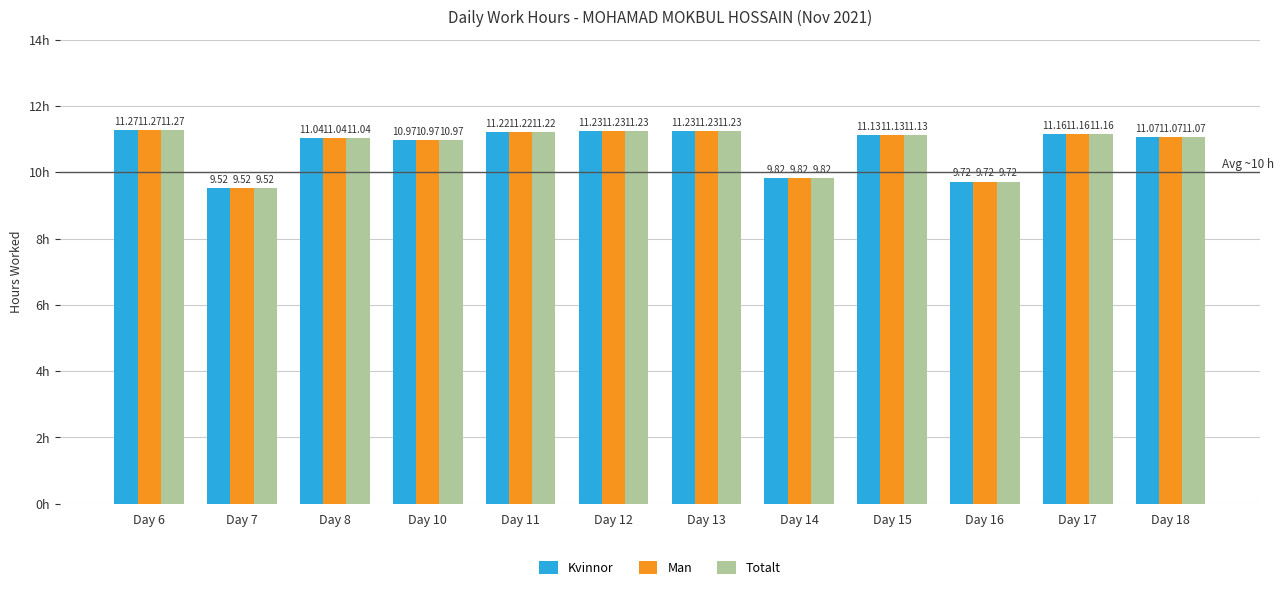

What is the greatest value displayed?

11.3